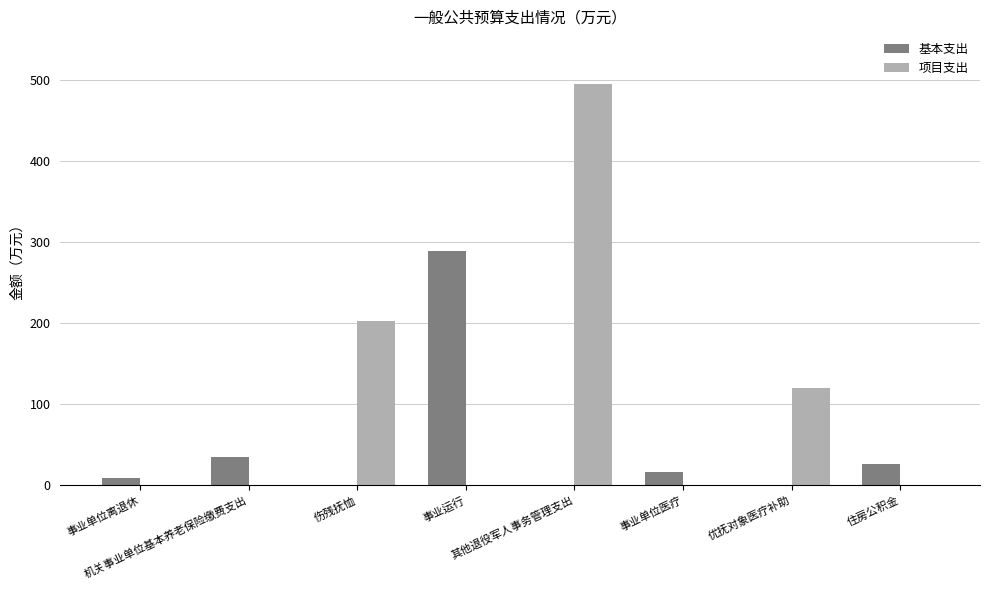

The 基本支出 series shows 107.1 at 事业运行. True or false?

False